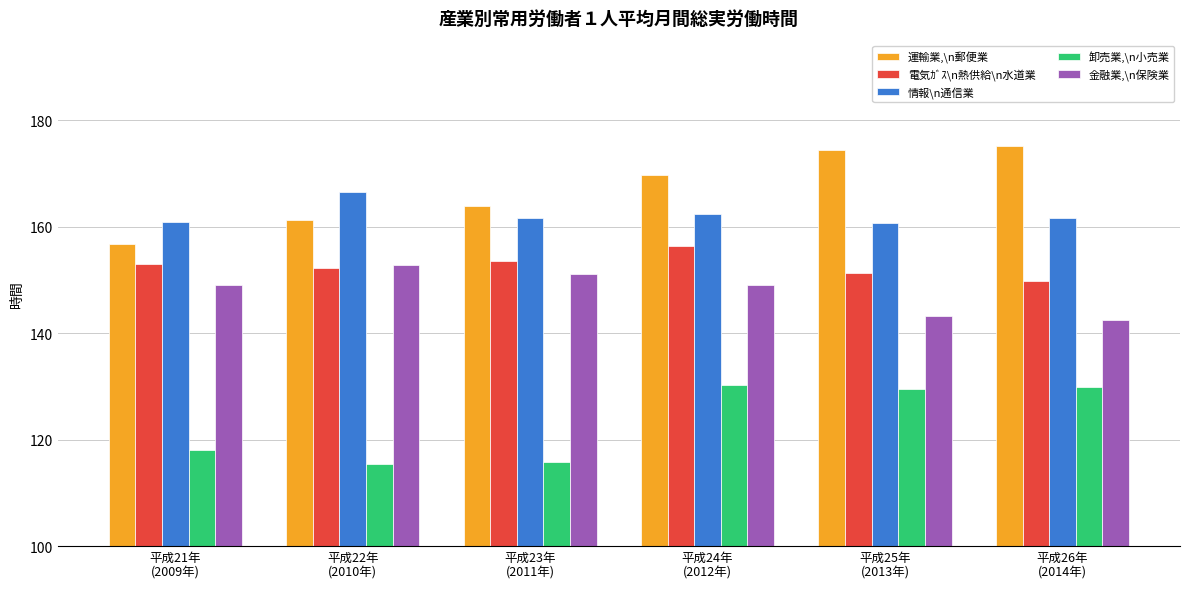

What is the average value of the 卸売業,\n小売業 series?

123.2